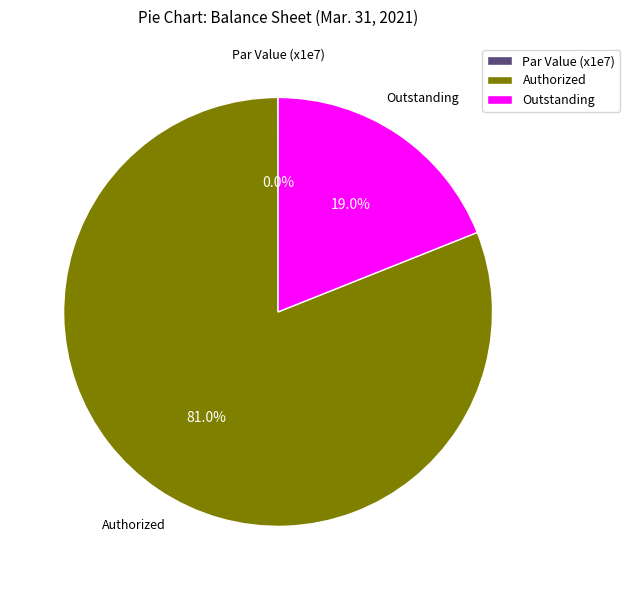

Which category has the biggest portion of the pie?

Authorized